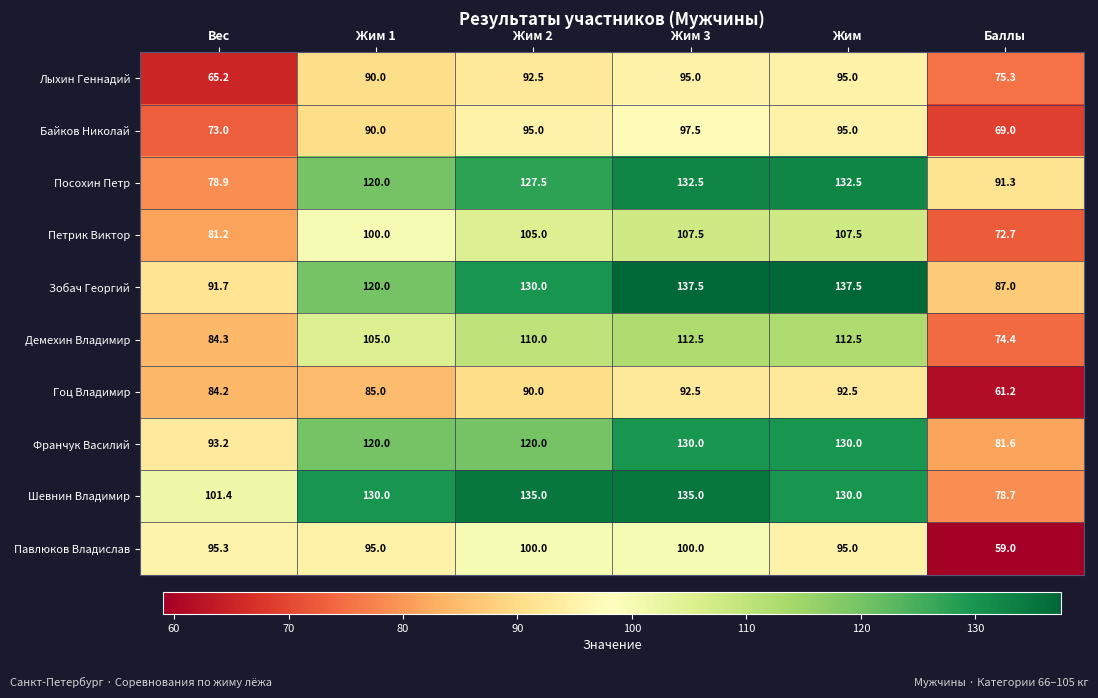

At how many categories does at least one series exceed 91?

6